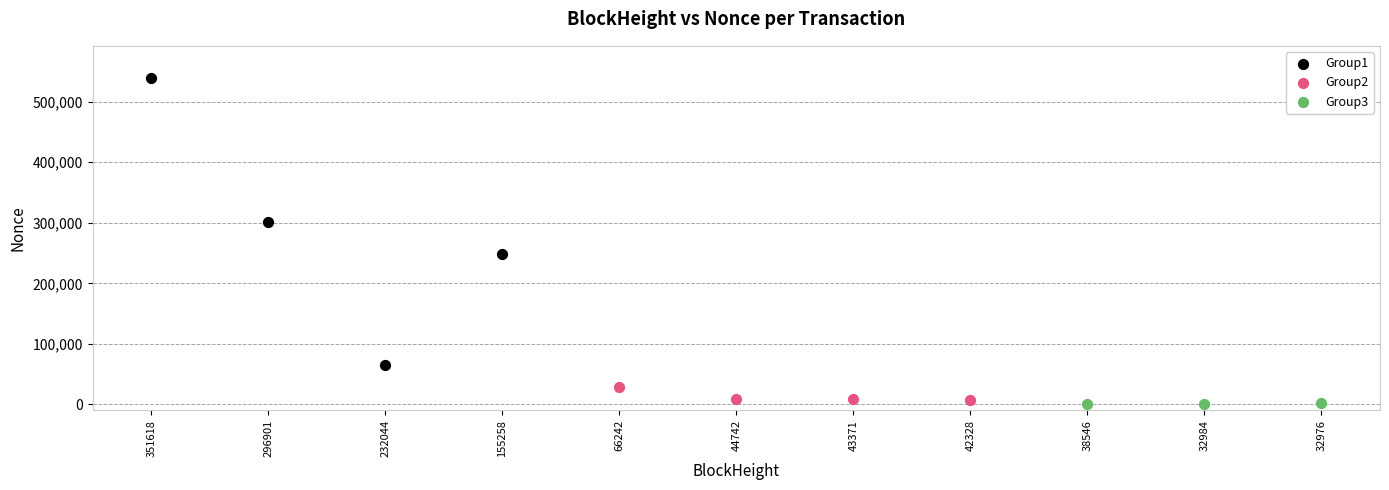

Which series reaches the maximum Y coordinate?

Group1